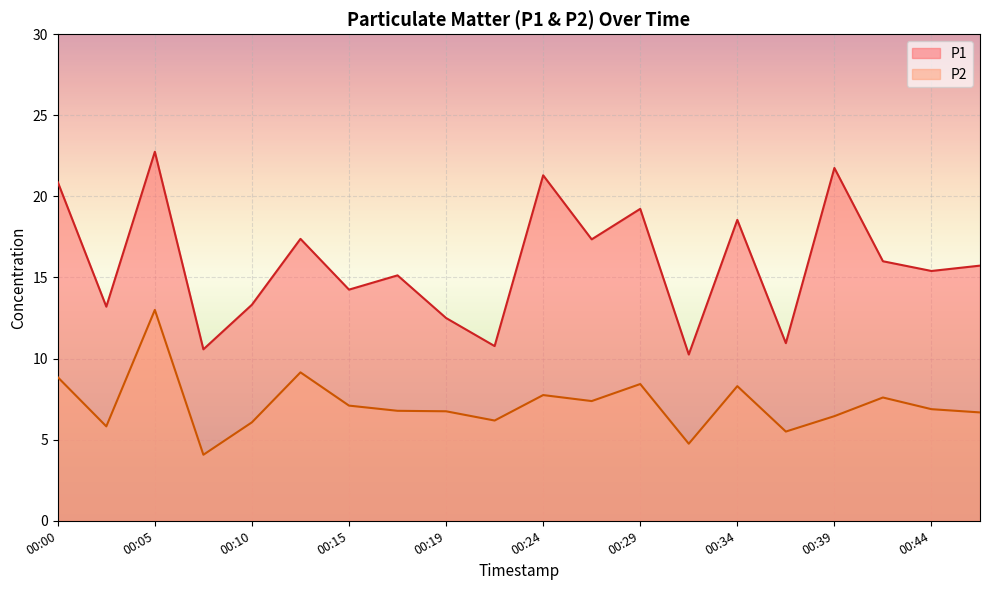

What is the value of the P1 point at the 8th from the left?

15.1